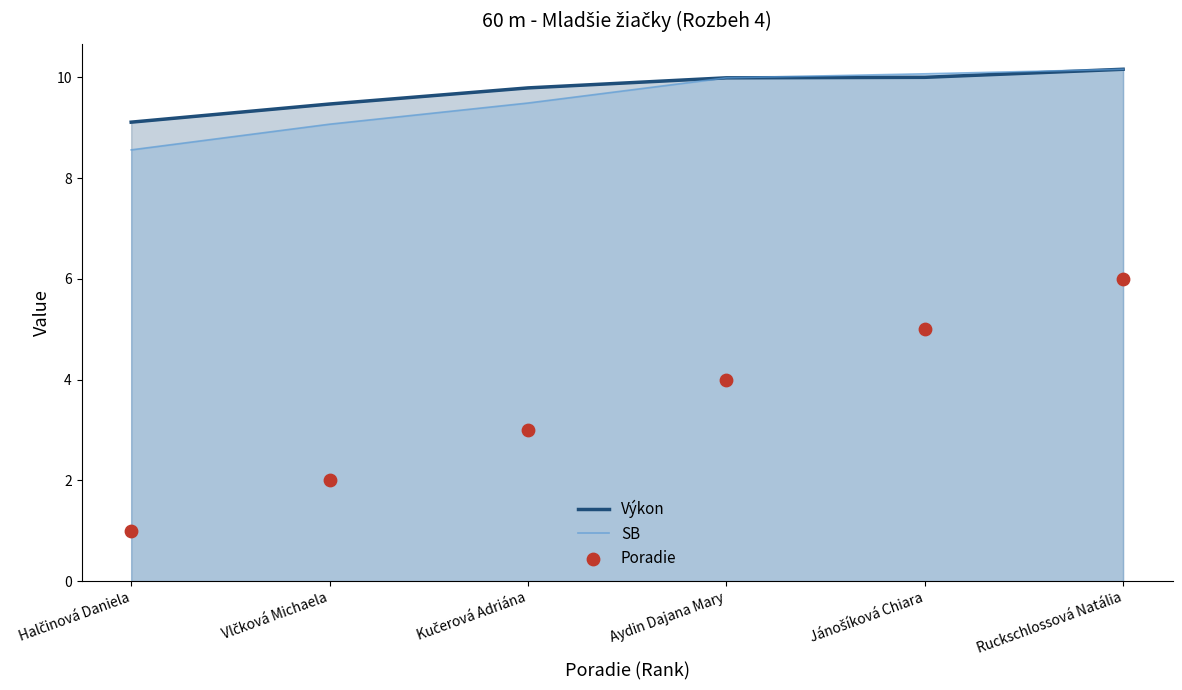

Which series has the largest total across all categories?

Výkon